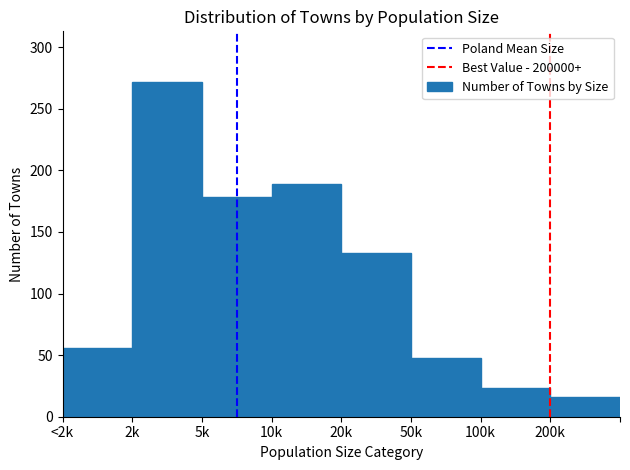

Reading left to right, what are all the values shown in this chart?

56	272	178	189	133	48	23	16